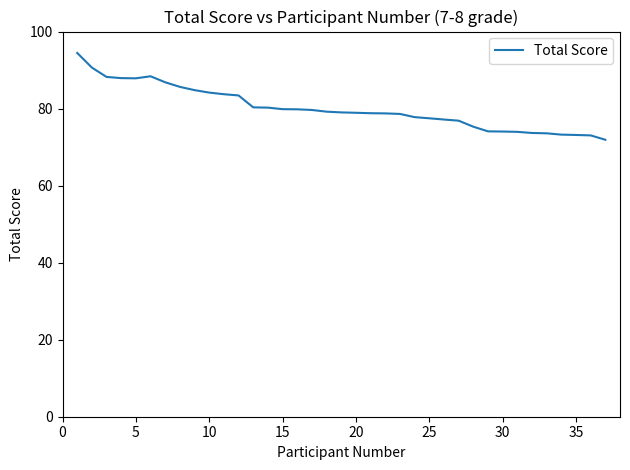

What is the greatest value displayed?

94.5